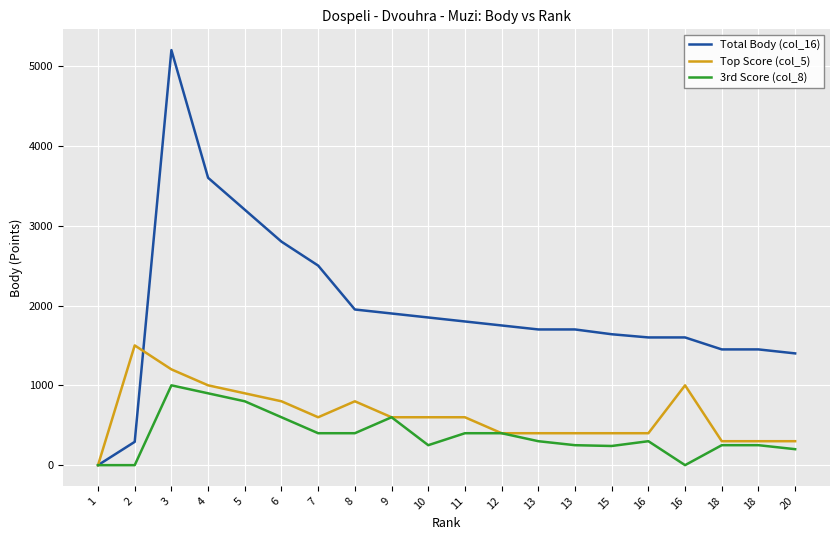

The value of Total Body (col_16) at 11 is 1800. True or false?

True